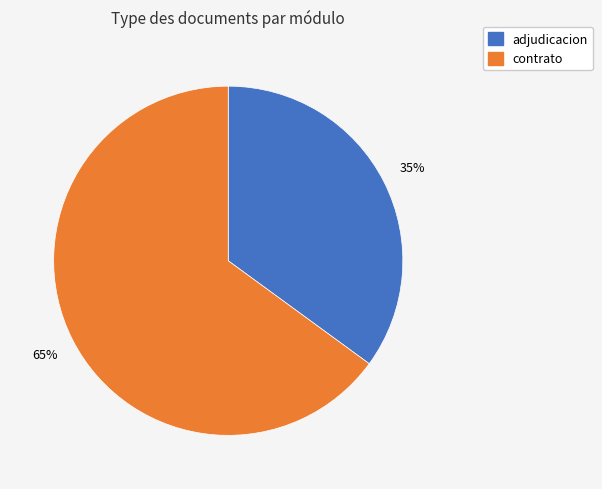

Does any single category account for the majority?

Yes